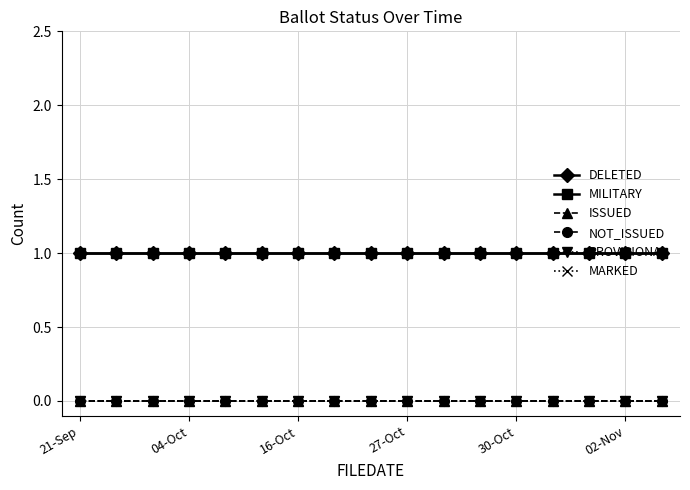

At which category is the sum across all series the highest?

21-Sep